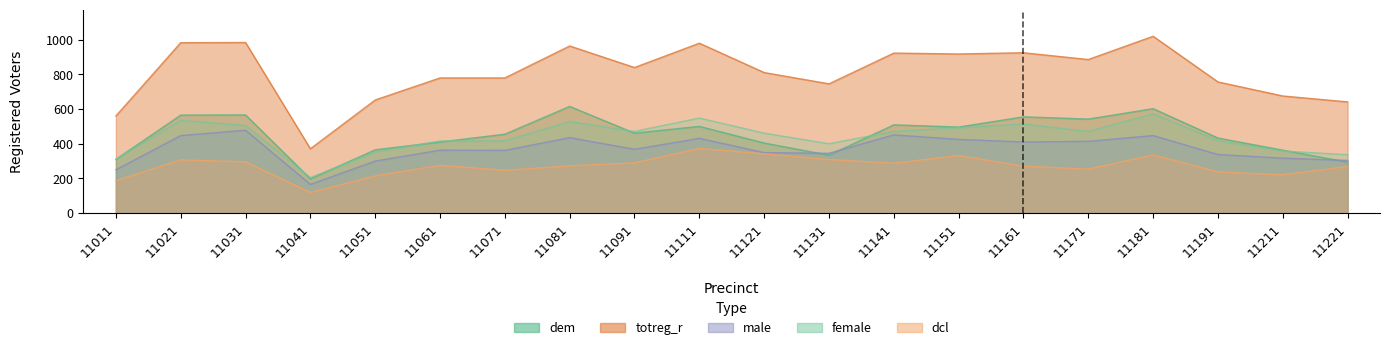

True or false: dem and totreg_r intersect in this chart.

False